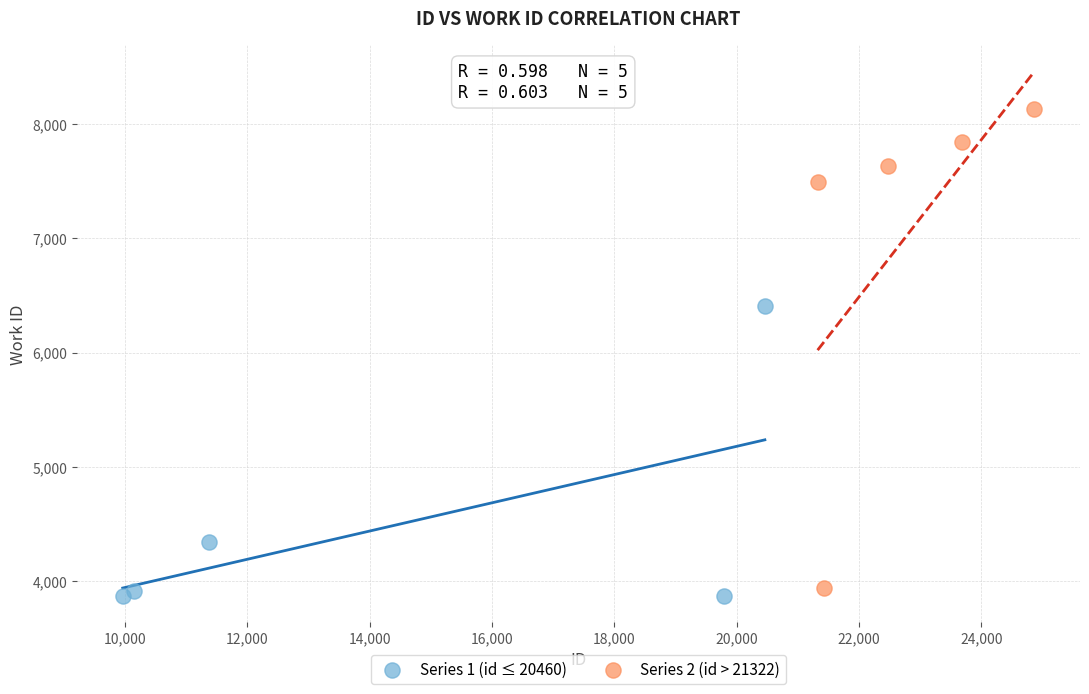

Which series has the largest Y range (max minus min)?

Series 2 (id > 21322)